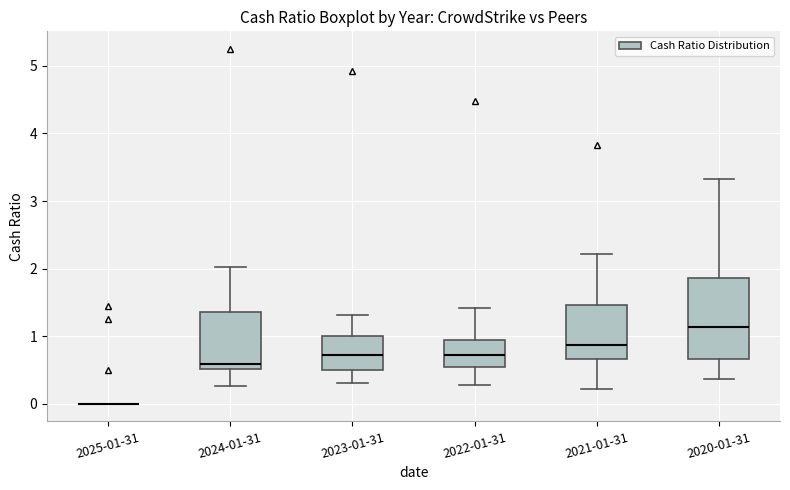

Where does the median line of the box for 2020-01-31 sit on the y-axis? The values are not printed on the chart, so give them approximately, as read against the axis.

1.1